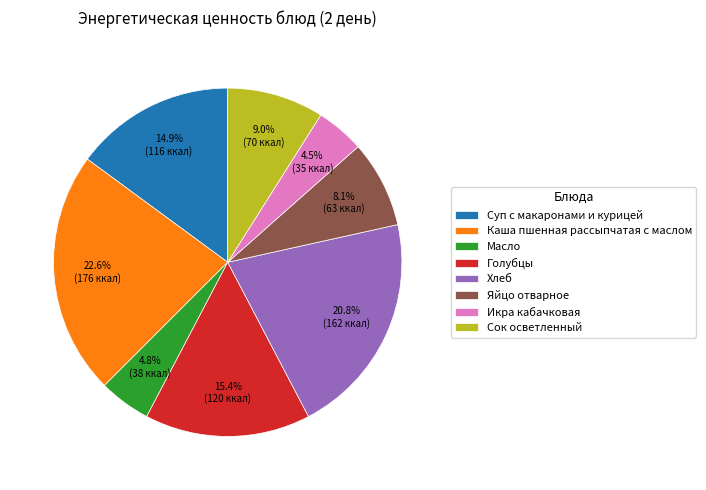

How many segments does this pie chart have?

8